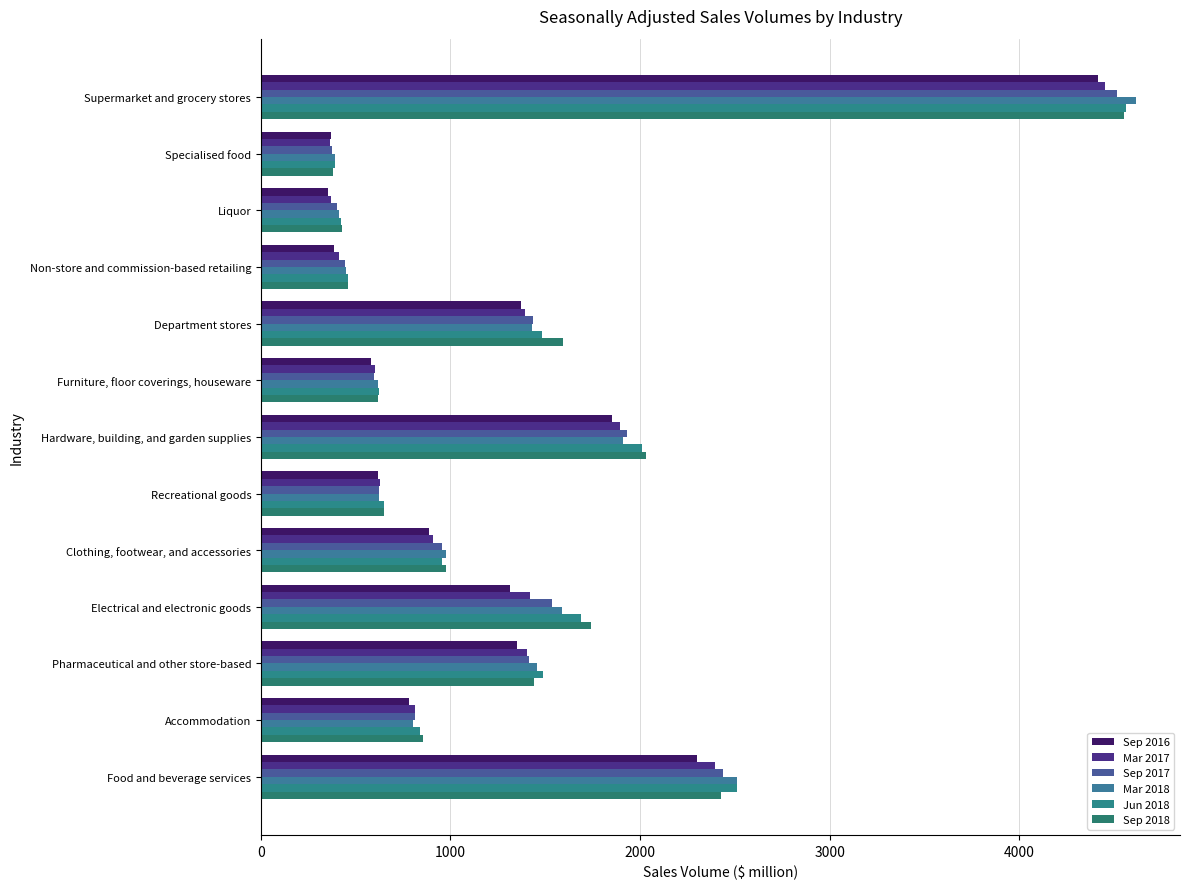

How many data points in Sep 2016 are less than 885?

6